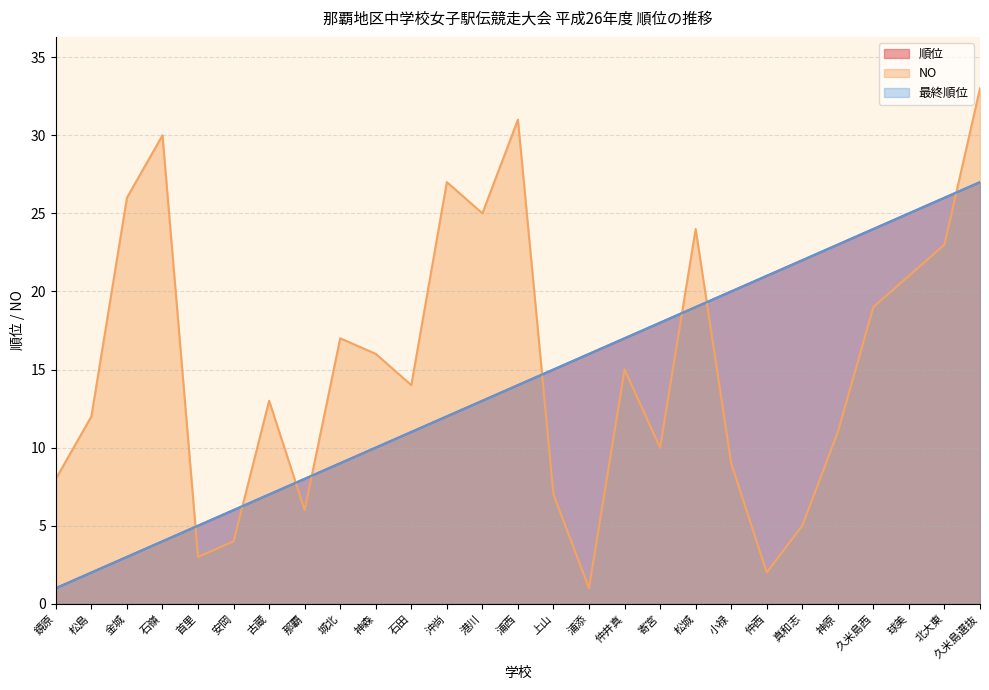

What is the minimum value for NO?

1